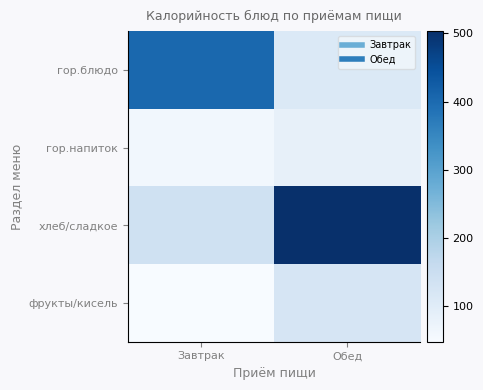

What is the total value across all series at Завтрак?

655.0